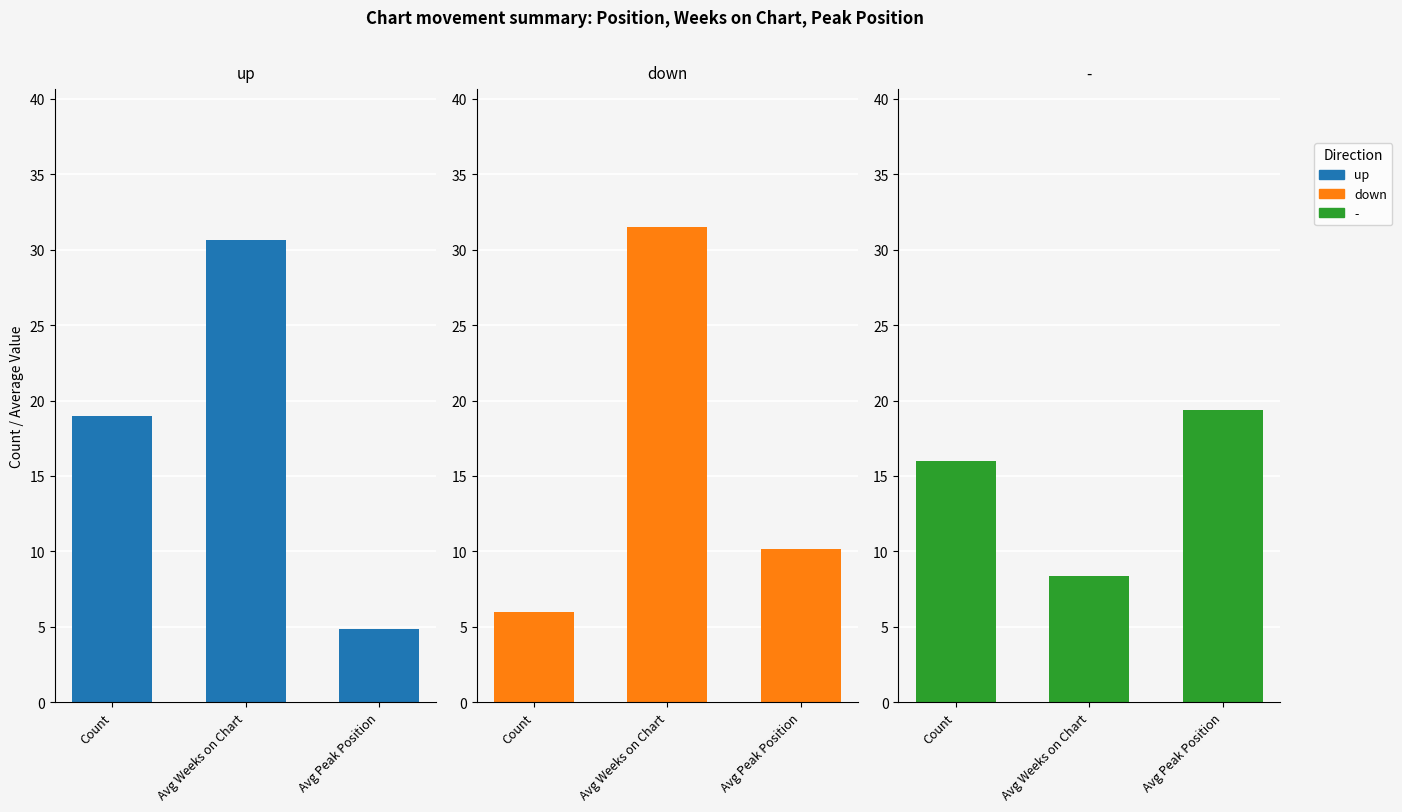

Which category has the lowest value in the up series?

Avg Peak Position